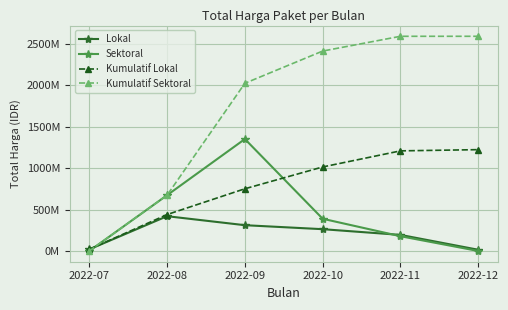

What are all the series names shown in the legend?

Lokal, Sektoral, Kumulatif Lokal, Kumulatif Sektoral